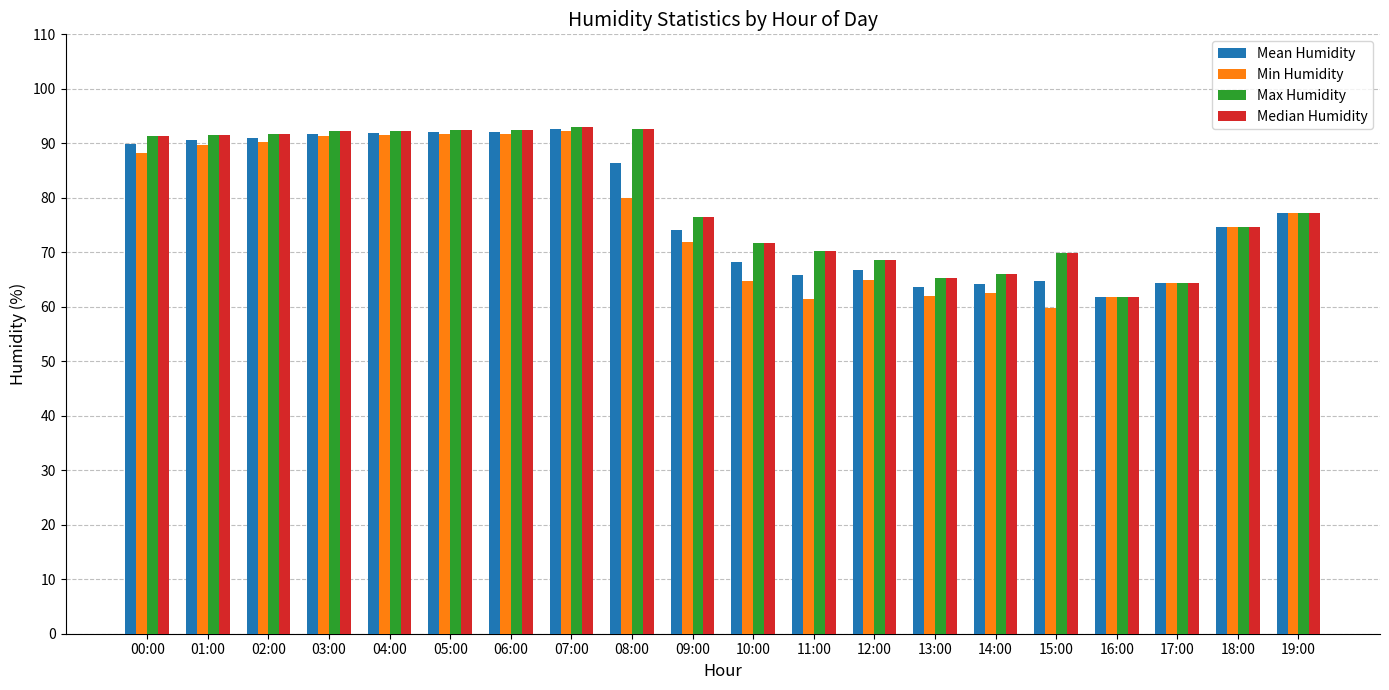

How many data points in Median Humidity are less than 77?

10